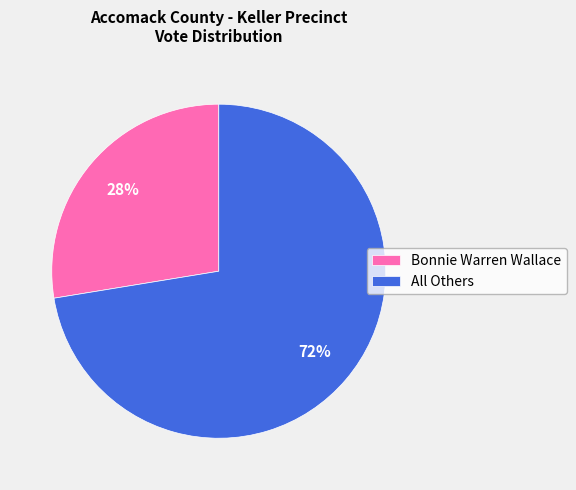

The All Others slice represents 72% of the pie. True or false?

True